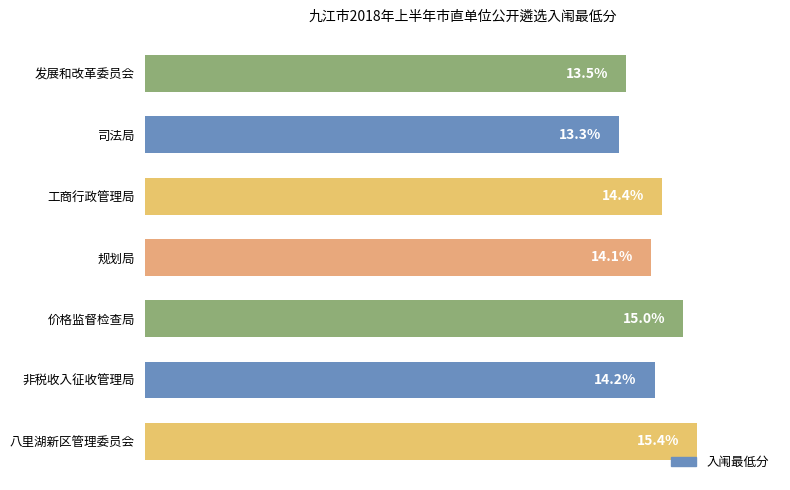

List the labels in order of value, largest first.

八里湖新区管理委员会, 价格监督检查局, 工商行政管理局, 非税收入征收管理局, 规划局, 发展和改革委员会, 司法局